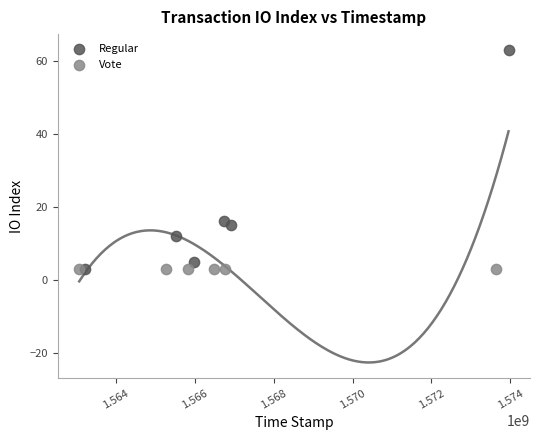

Which series contains the highest Y value?

Regular